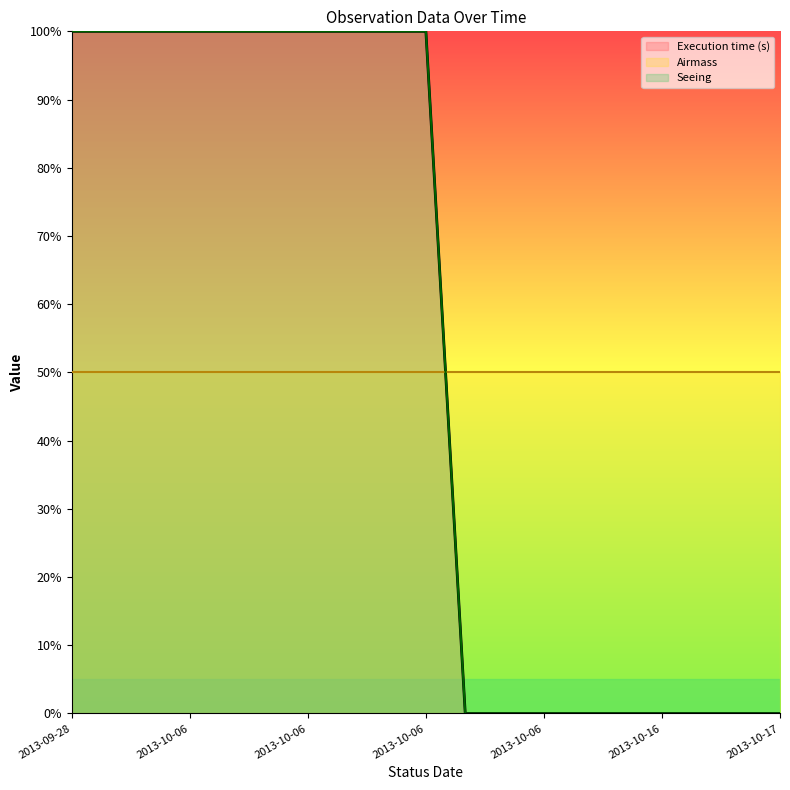

What is the label of the 18th point from the left?

2013-10-17